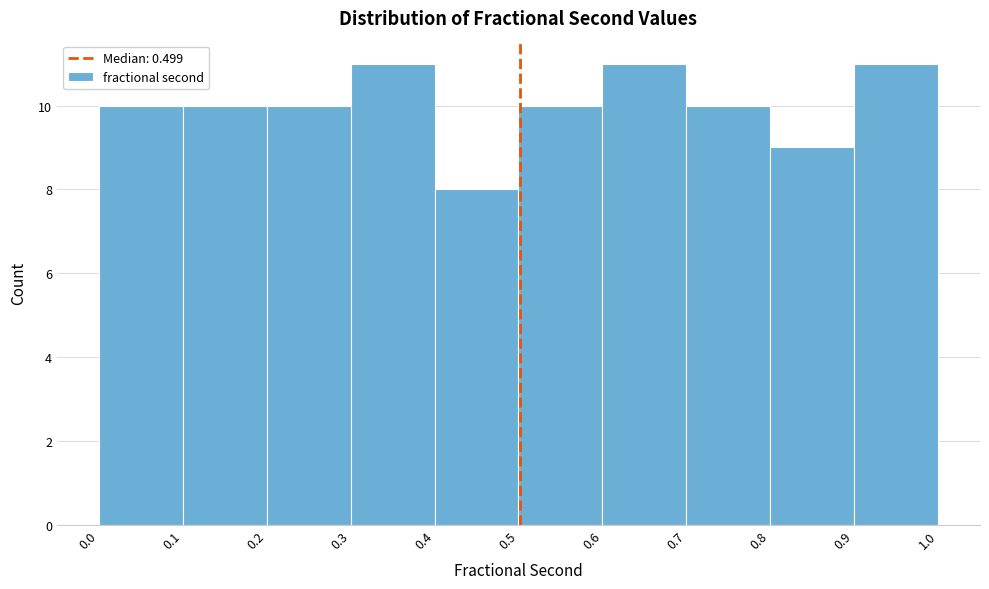

Reading left to right, list every bar in this chart as the range it spans on the x-axis followed by its height. The values are not printed on the chart, so give them approximately, as read against the axis.

0.0 to 0.1: 10
0.1 to 0.2: 10
0.2 to 0.3: 10
0.3 to 0.4: 11
0.4 to 0.5: 8
0.5 to 0.6: 10
0.6 to 0.7: 11
0.7 to 0.8: 10
0.8 to 0.9: 9
0.9 to 1.0: 11